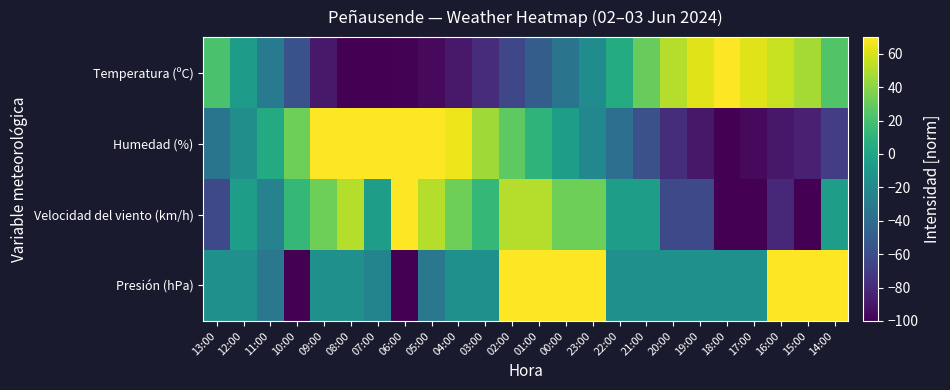

Reading left to right, list all the values displayed in this chart.

Temperatura (ºC): 13:00=21.0	12:00=-6.1	11:00=-30.1	10:00=-57.2	09:00=-88.5	08:00=-100.0	07:00=-100.0	06:00=-99.0	05:00=-95.8	04:00=-88.5	03:00=-78.1	02:00=-63.5	01:00=-49.9	00:00=-34.3	23:00=-17.6	22:00=4.3	21:00=30.4	20:00=51.2	19:00=61.7	18:00=70.0	17:00=61.7	16:00=55.4	15:00=47.1	14:00=24.1
Humedad (%): 13:00=-33.8	12:00=-16.1	11:00=3.8	10:00=32.5	09:00=70.0	08:00=70.0	07:00=70.0	06:00=70.0	05:00=70.0	04:00=65.6	03:00=45.7	02:00=28.1	01:00=10.4	00:00=-5.1	23:00=-20.5	22:00=-38.2	21:00=-58.1	20:00=-77.9	19:00=-89.0	18:00=-100.0	17:00=-95.6	16:00=-89.0	15:00=-84.5	14:00=-69.1
Velocidad del viento (km/h): 13:00=-62.2	12:00=-5.6	11:00=-24.4	10:00=13.3	09:00=32.2	08:00=51.1	07:00=-5.6	06:00=70.0	05:00=51.1	04:00=32.2	03:00=13.3	02:00=51.1	01:00=51.1	00:00=32.2	23:00=32.2	22:00=-5.6	21:00=-5.6	20:00=-62.2	19:00=-62.2	18:00=-100.0	17:00=-100.0	16:00=-81.1	15:00=-100.0	14:00=-5.6
Presión (hPa): 13:00=-15.0	12:00=-15.0	11:00=-32.0	10:00=-100.0	09:00=-15.0	08:00=-15.0	07:00=-23.5	06:00=-100.0	05:00=-32.0	04:00=-15.0	03:00=-15.0	02:00=70.0	01:00=70.0	00:00=70.0	23:00=70.0	22:00=-15.0	21:00=-15.0	20:00=-15.0	19:00=-15.0	18:00=-15.0	17:00=-15.0	16:00=70.0	15:00=70.0	14:00=70.0